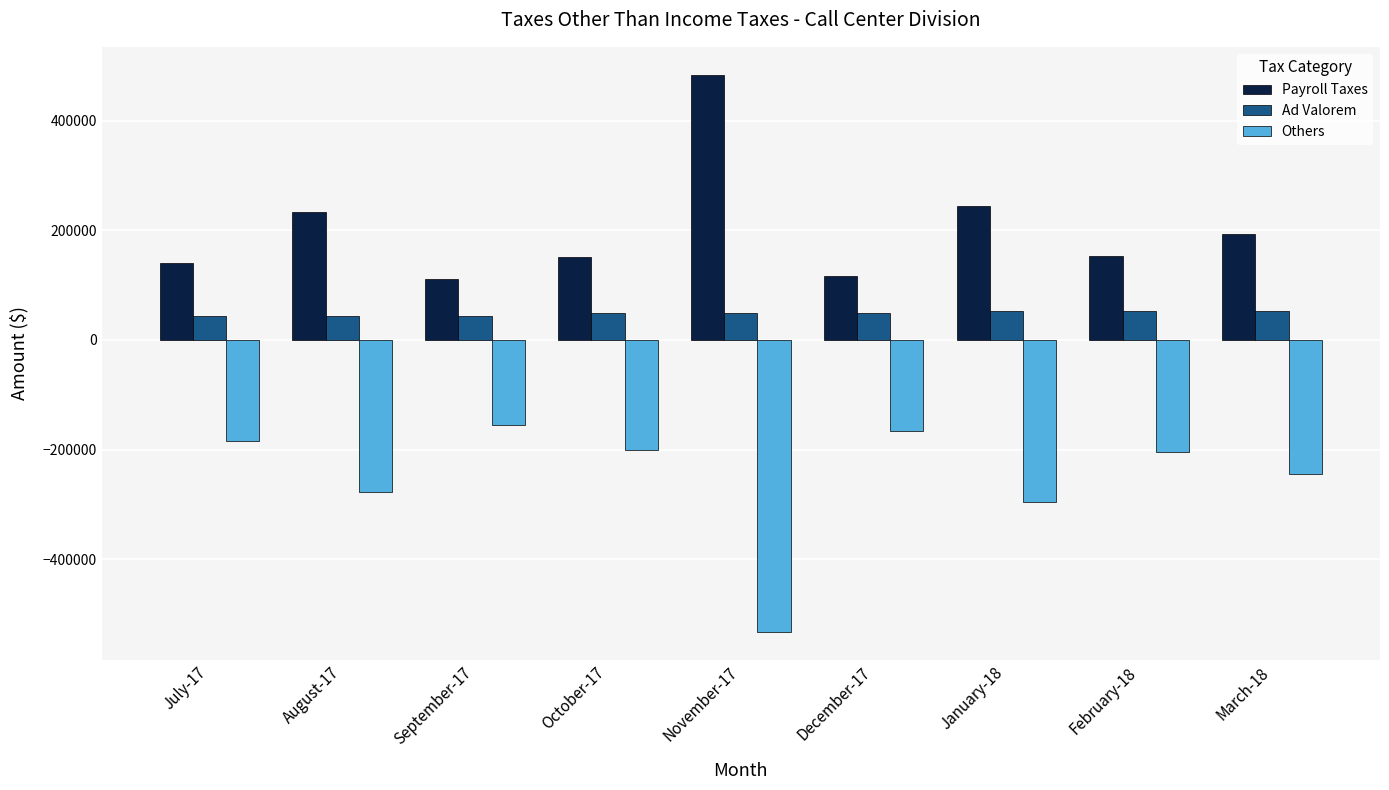

How many groups of bars are there?

9